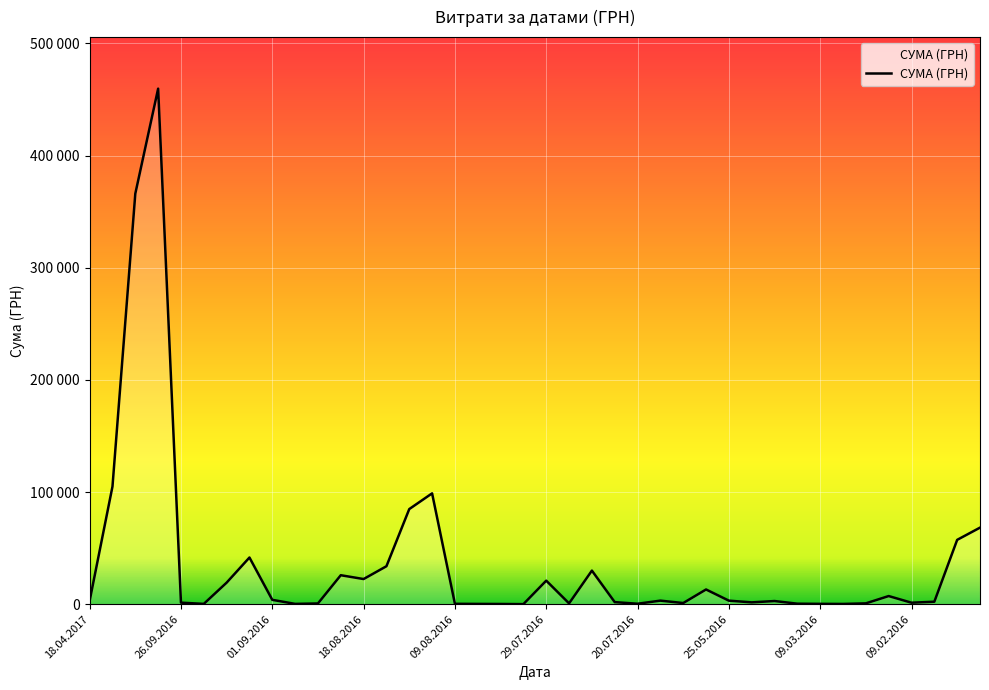

True or false: there are more than 1 points higher than both neighbors.

True